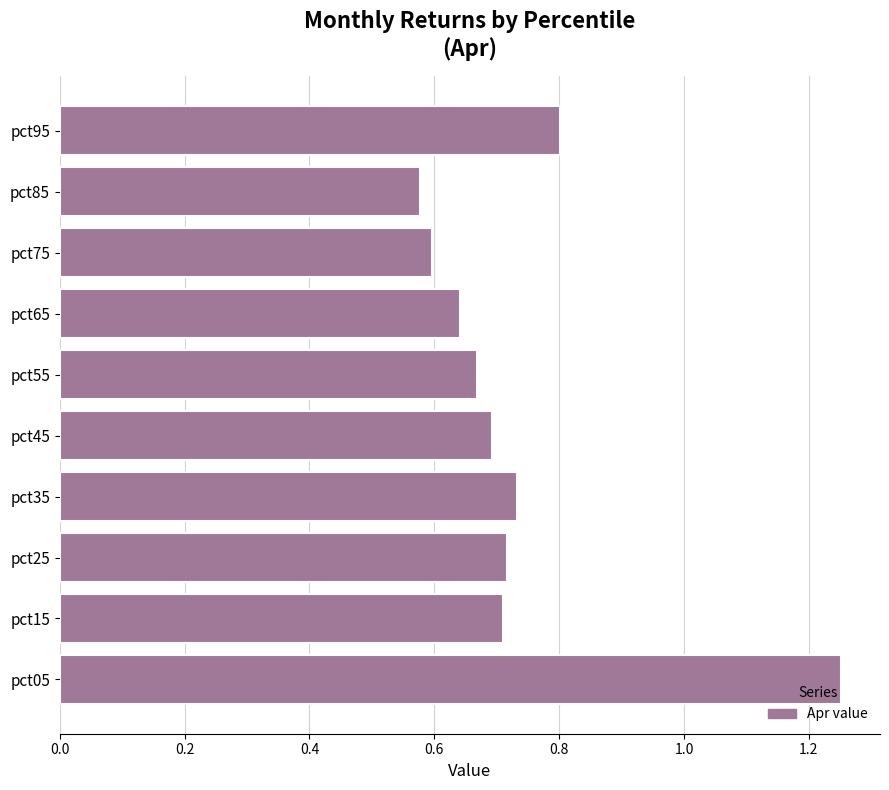

What is the sum of all values?

7.4